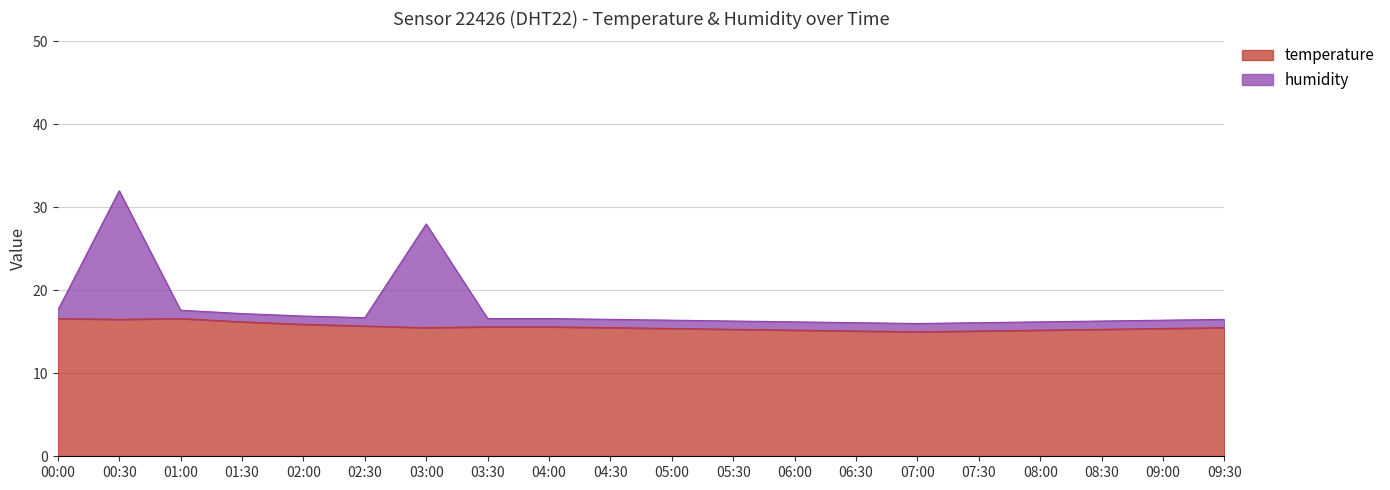

At how many categories does at least one series exceed 20?

2